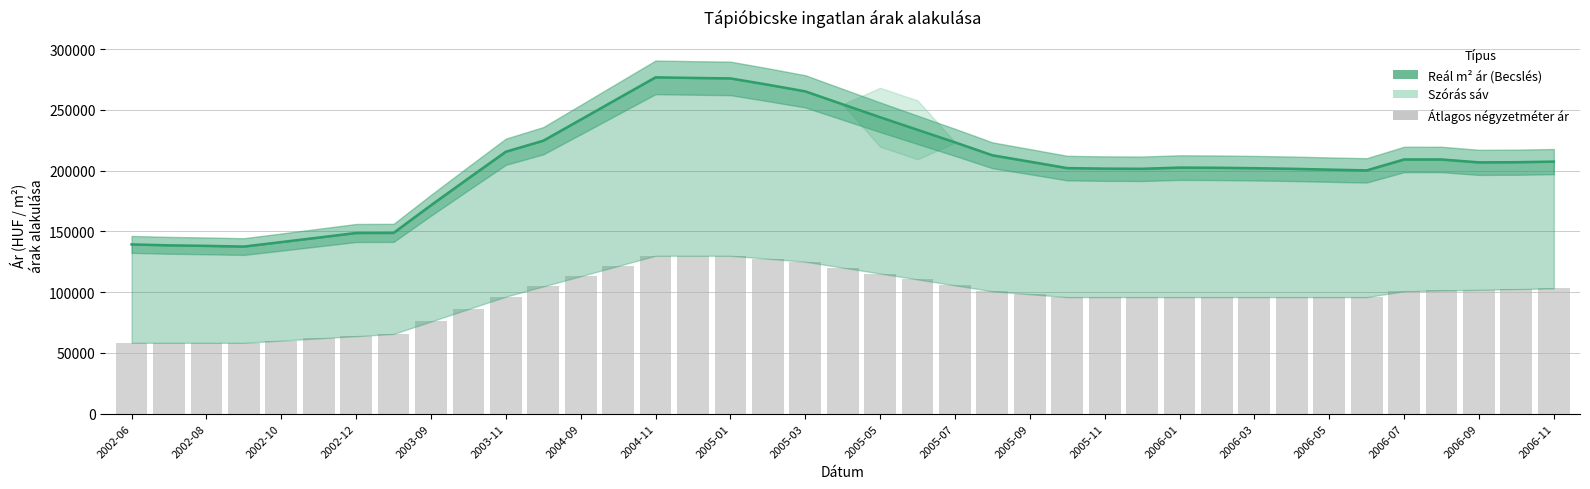

Does the chart contain stacked bars?

No